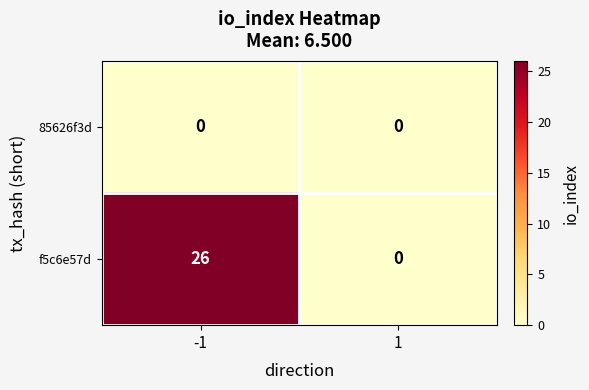

Which series has the largest total across all categories?

f5c6e57d